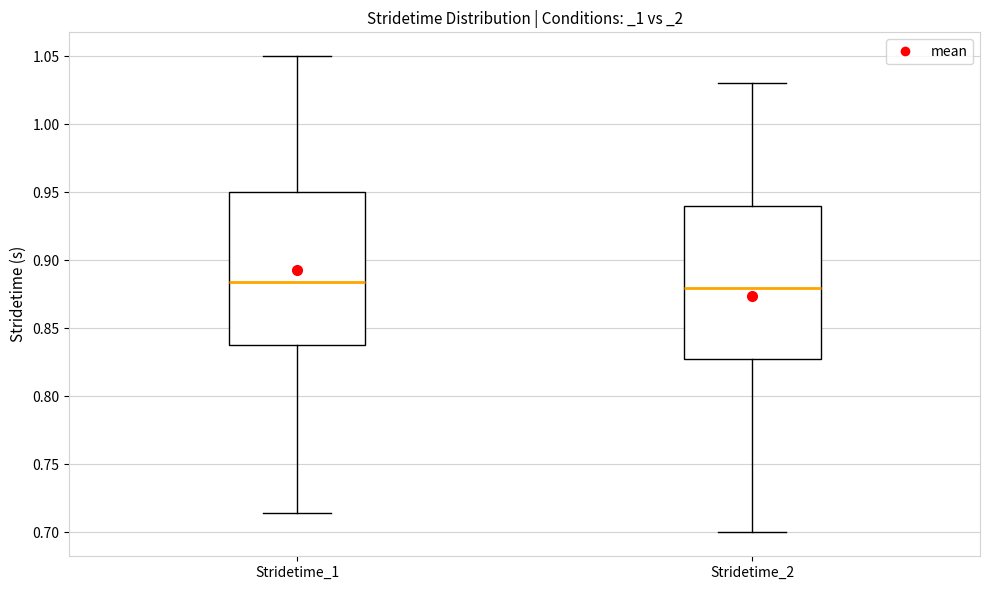

Where does the median line of the box for Stridetime_1 sit on the y-axis? The values are not printed on the chart, so give them approximately, as read against the axis.

0.885